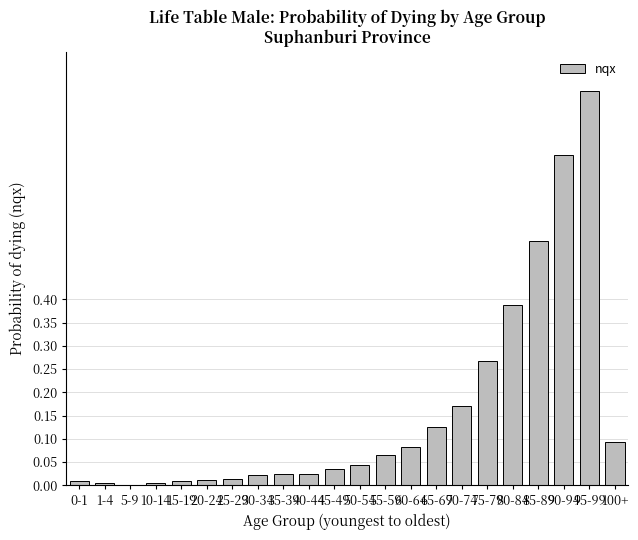

At which category does the chart reach its peak across all series?

95-99